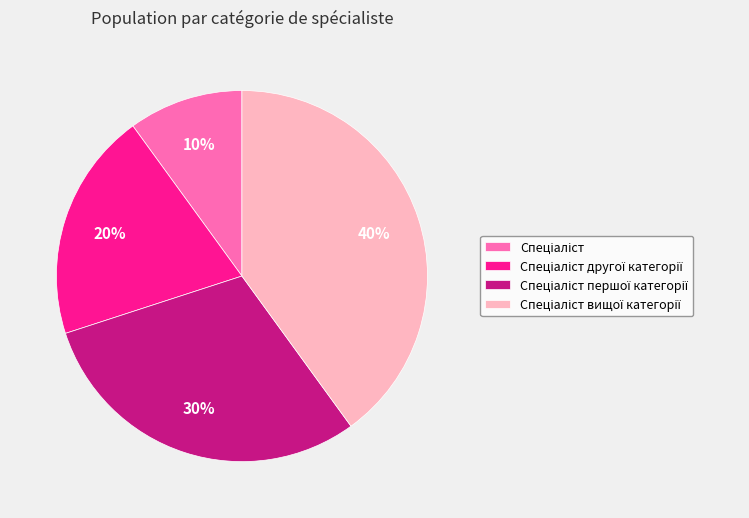

Does any single category account for the majority?

No